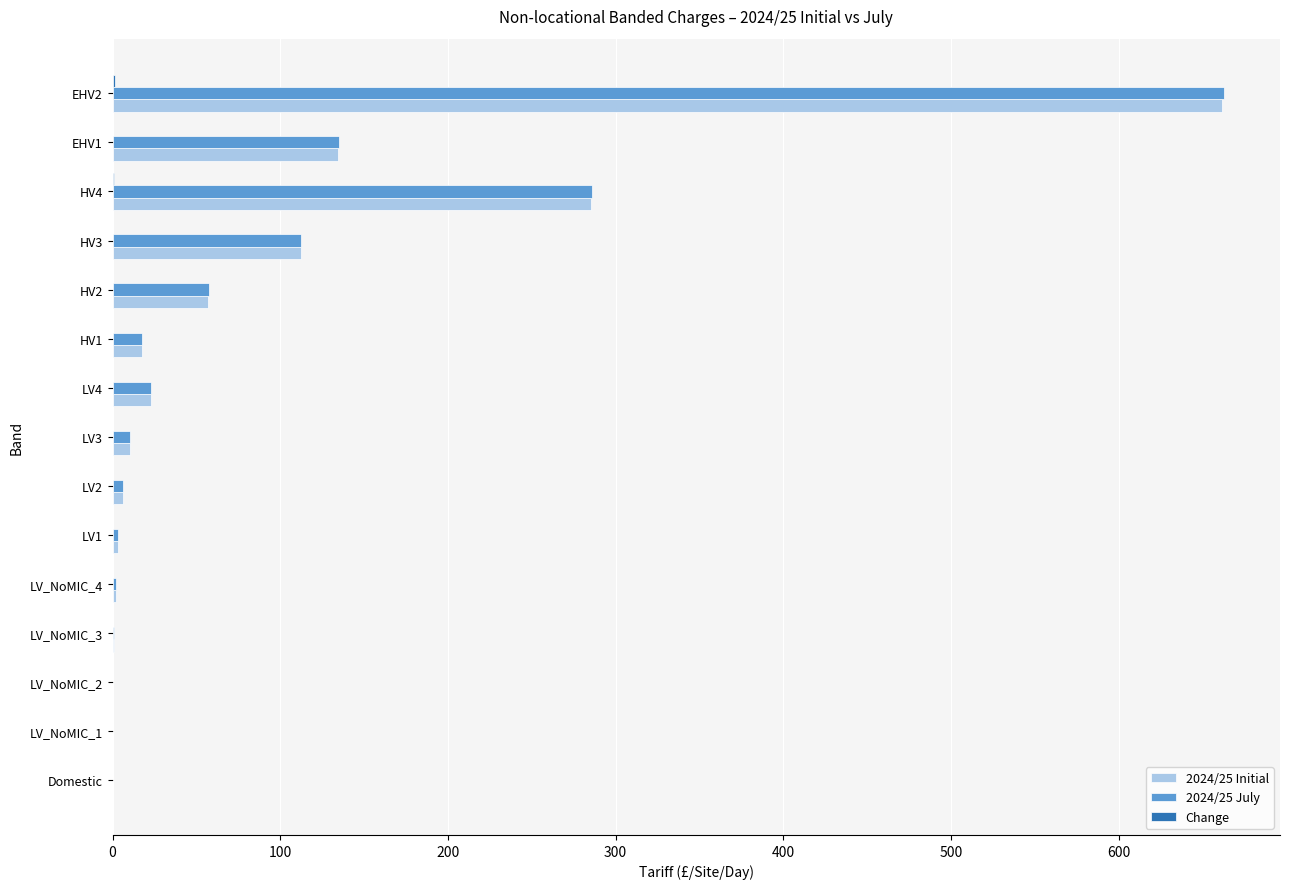

At which category is the sum across all series the highest?

EHV2